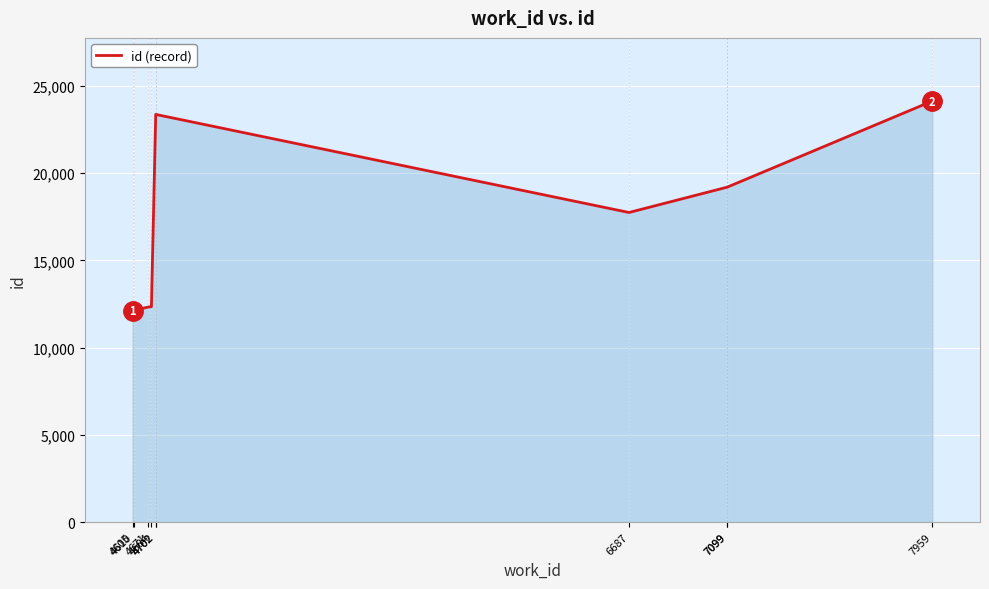

Does the chart display data point markers on the line(s)?

No